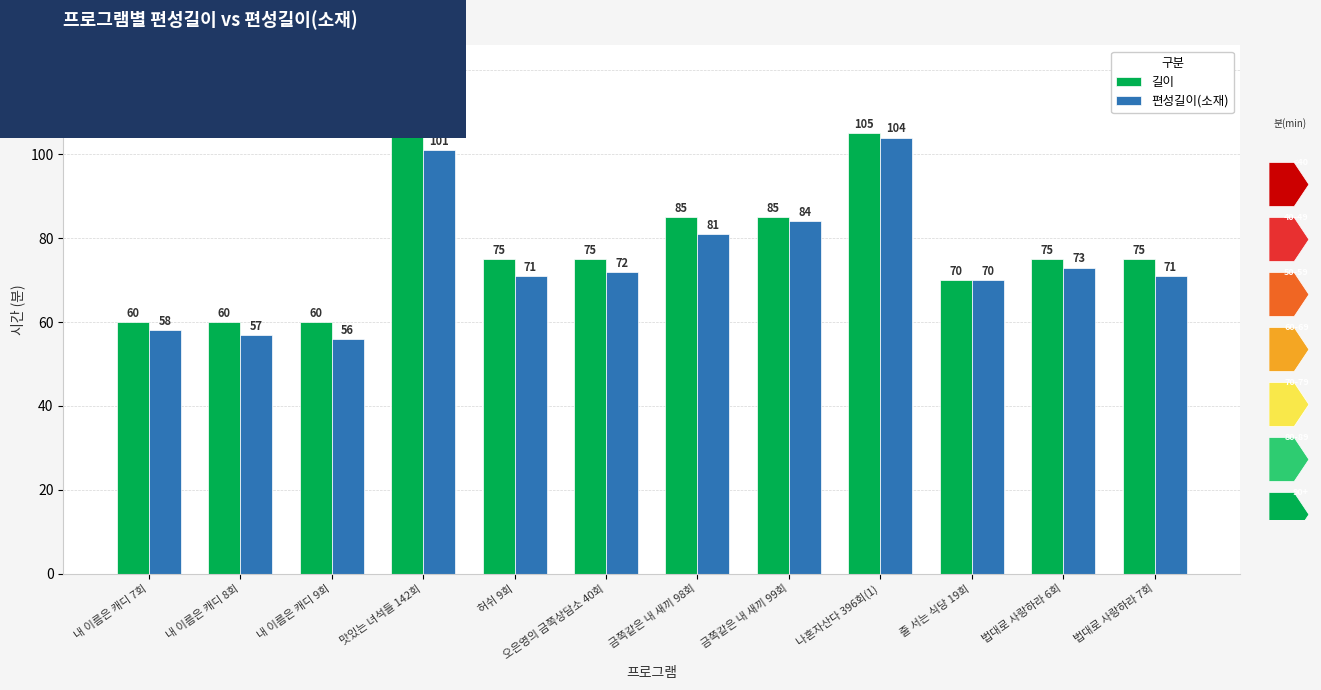

How many groups of bars are there?

12